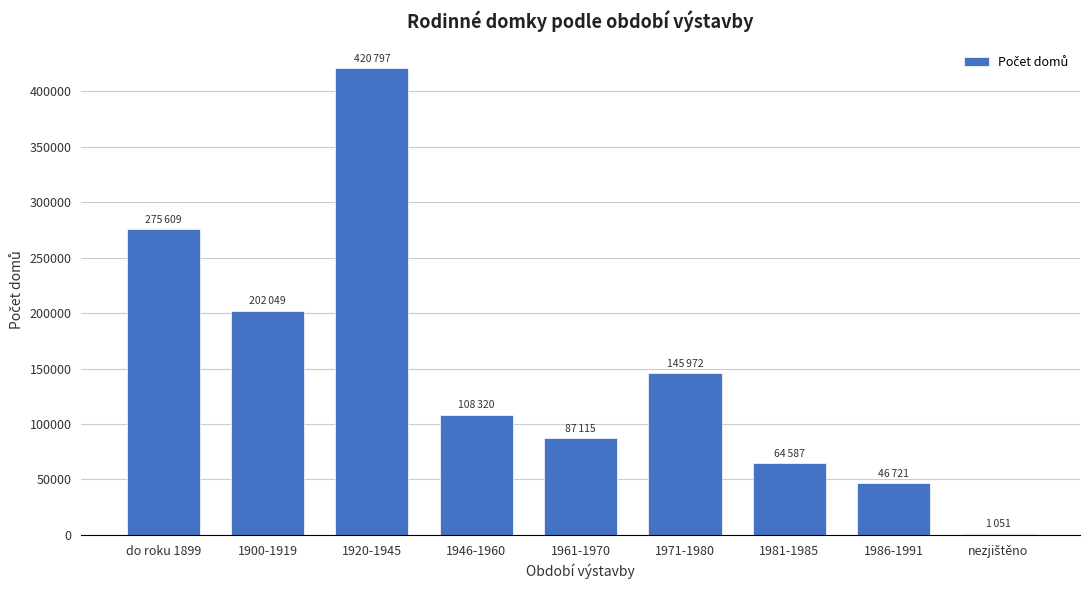

Which label corresponds to the largest value in the chart?

1920-1945